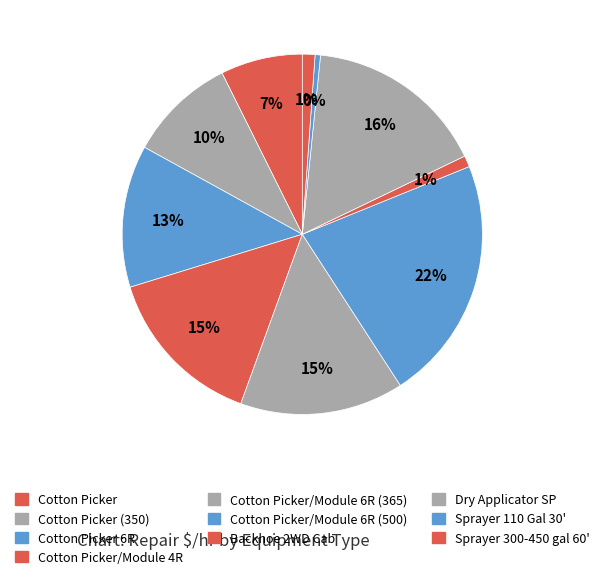

Which slice is the smallest?

Sprayer 110 Gal 30'